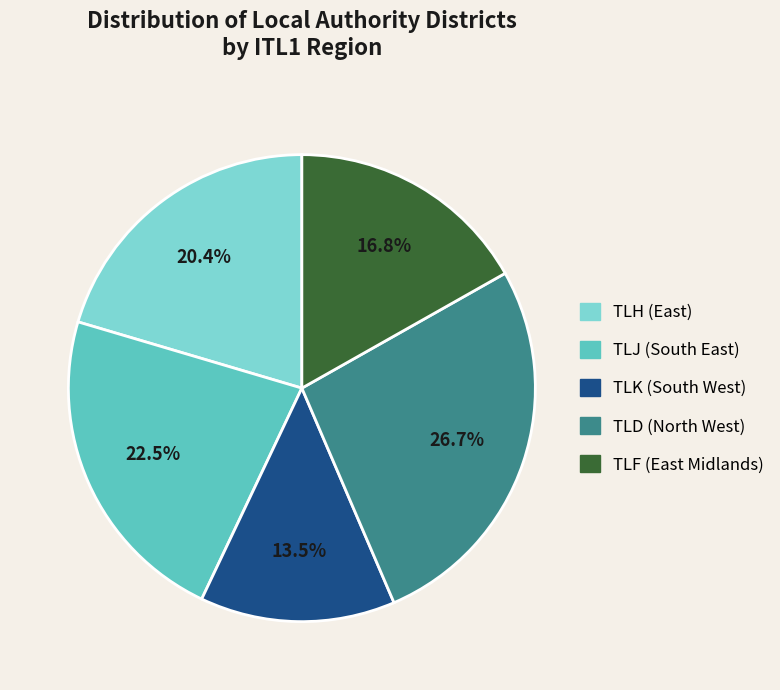

Count the number of slices in the pie.

5